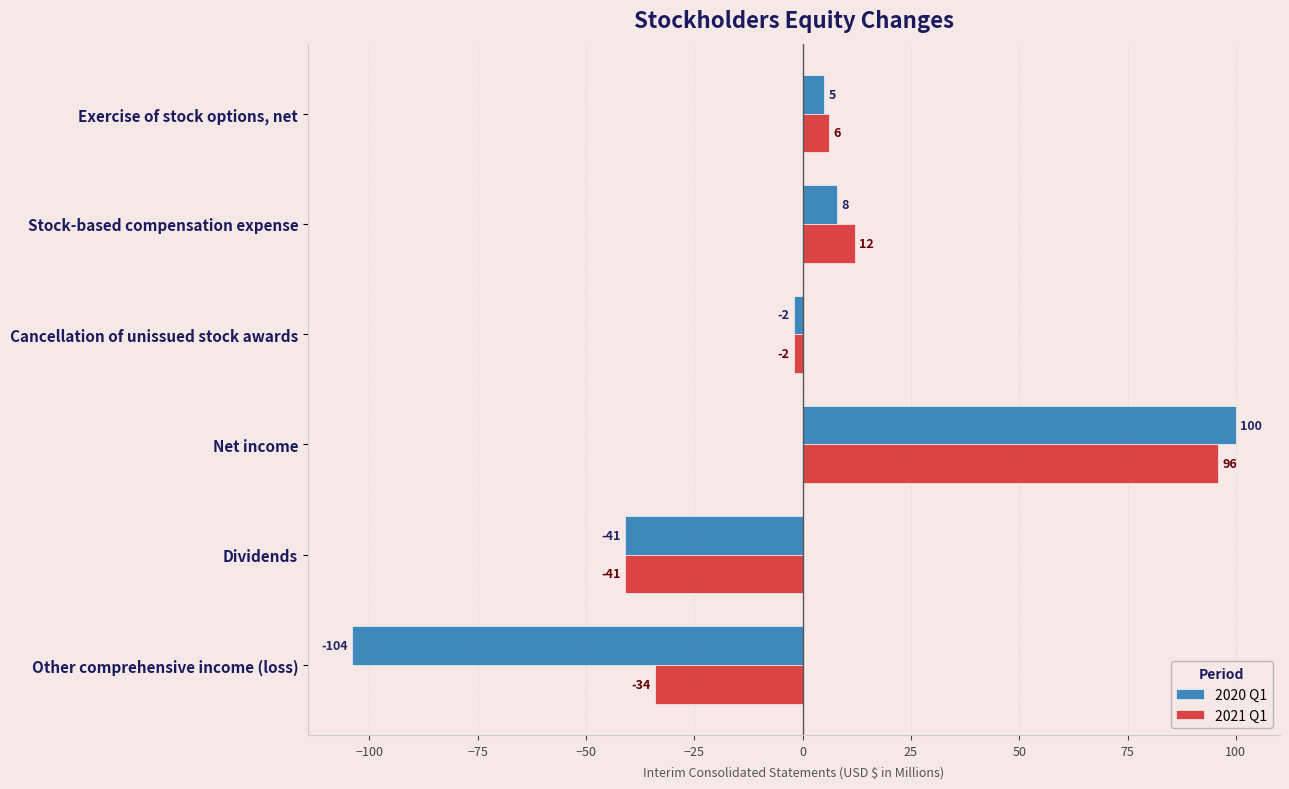

True or false: 2021 Q1 has a value of -34 at Other comprehensive income (loss).

True